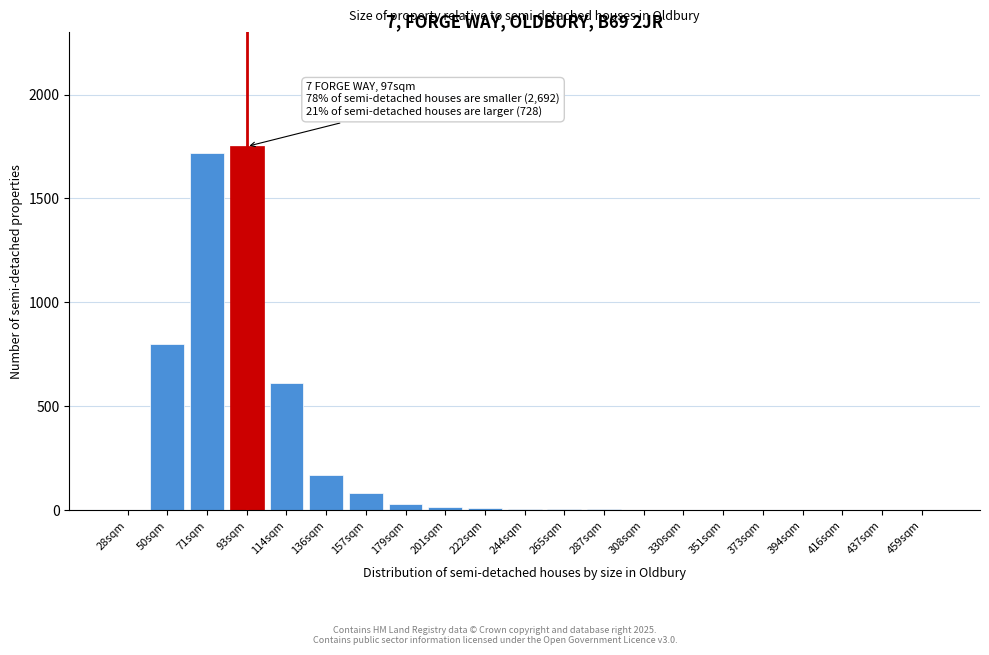

What is the change in value from 28sqm to 157sqm?

+80